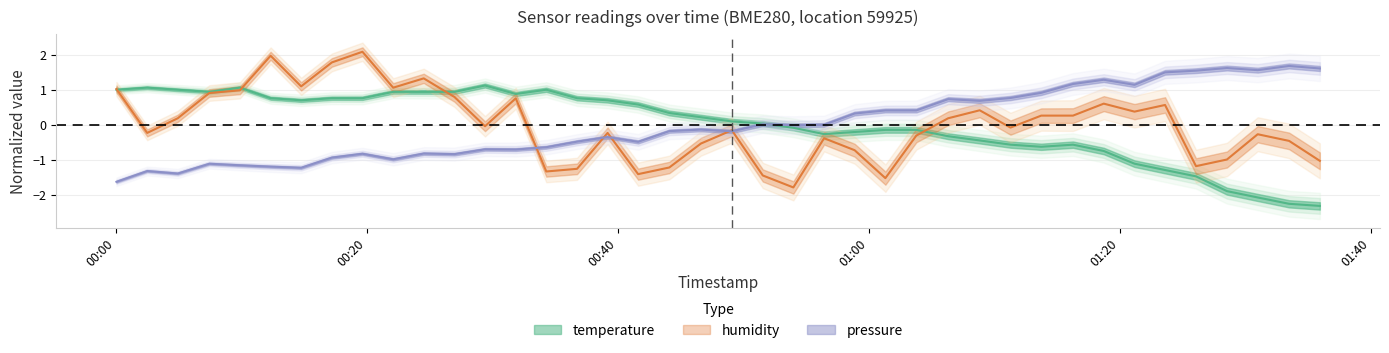

List the series in order of their overall mean, lowest first.

pressure, humidity, temperature